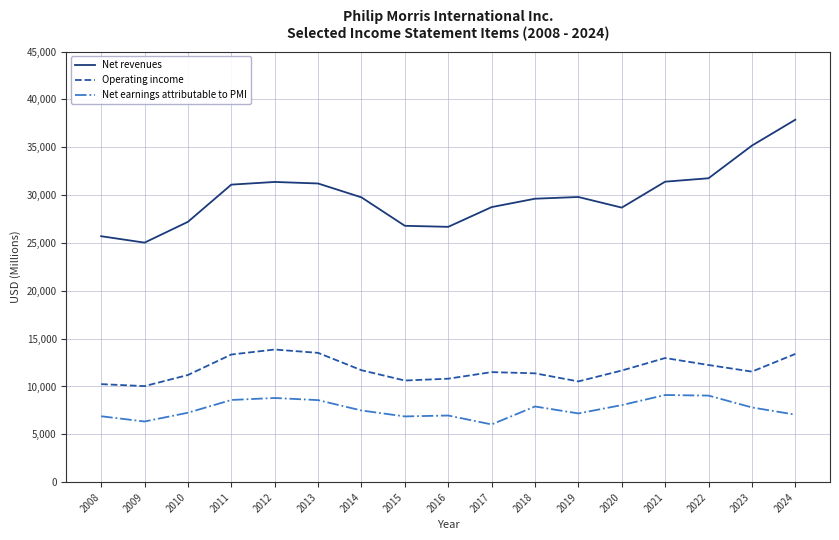

Rank the series by their average value, from highest to lowest.

Net revenues, Operating income, Net earnings attributable to PMI